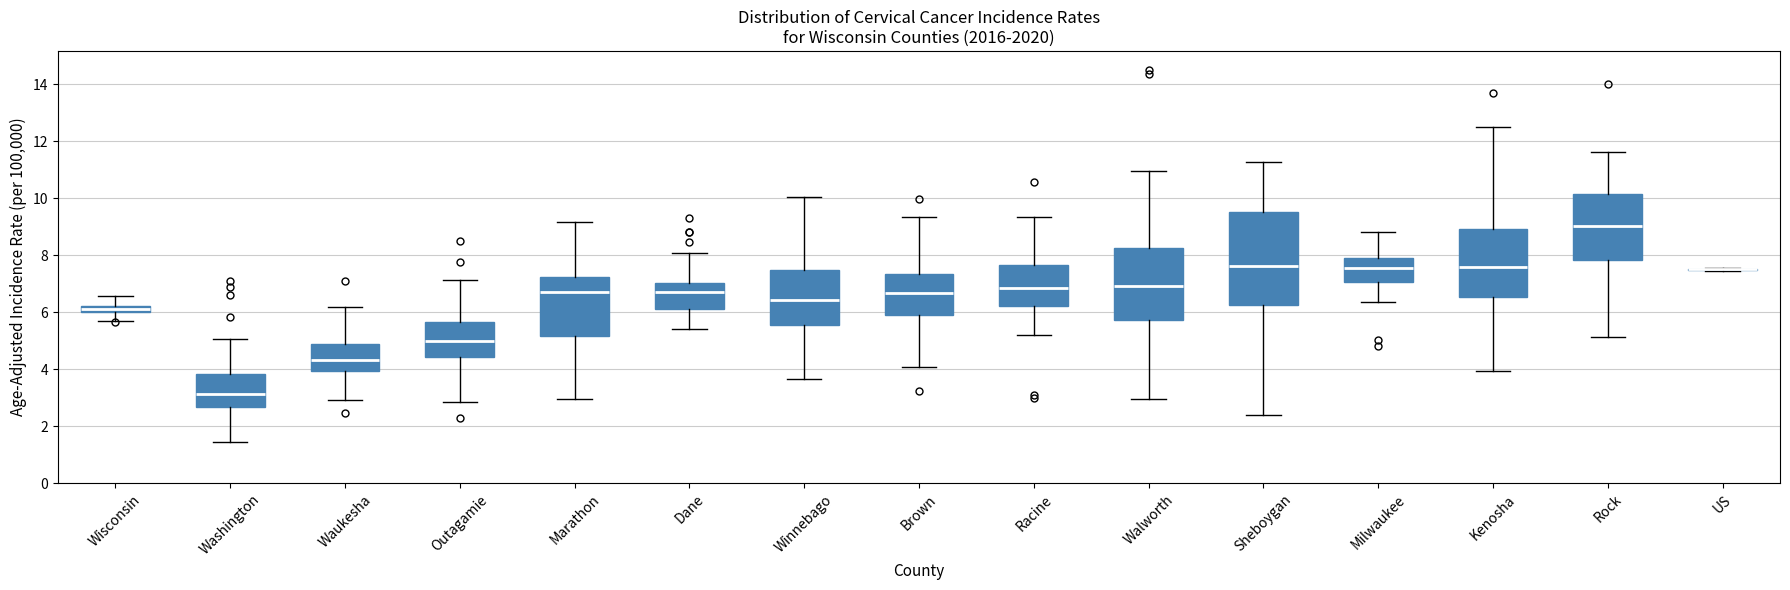

Where does the upper whisker of the box for Brown end on the y-axis? The values are not printed on the chart, so give them approximately, as read against the axis.

9.4